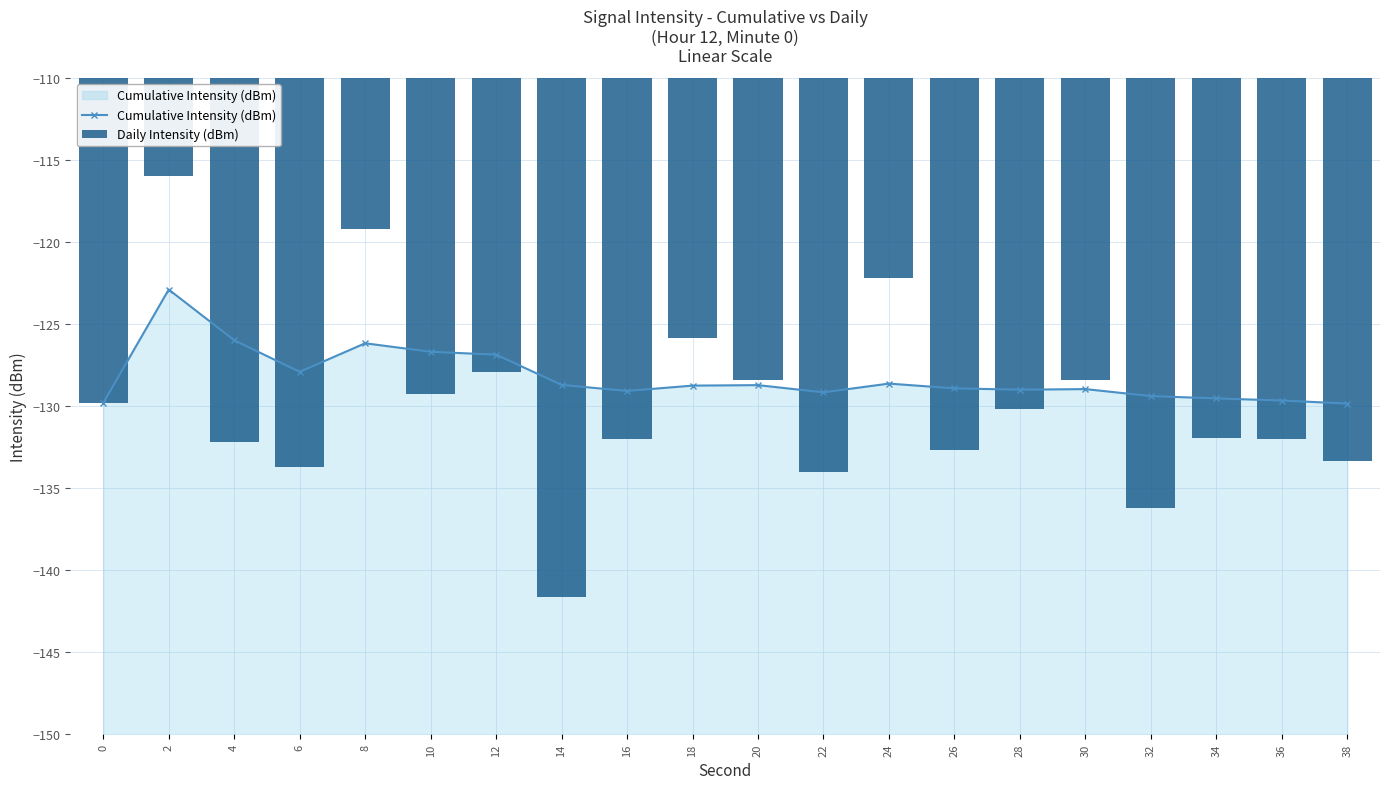

Reading right to left, list all the values displayed in this chart.

Cumulative Intensity (dBm): 38=-129.8	36=-129.7	34=-129.5	32=-129.4	30=-129.0	28=-129.0	26=-128.9	24=-128.6	22=-129.2	20=-128.7	18=-128.8	16=-129.1	14=-128.7	12=-126.9	10=-126.7	8=-126.2	6=-127.9	4=-126.0	2=-122.9	0=-129.8
Daily Intensity (dBm): 38=-133.4	36=-132.0	34=-131.9	32=-136.2	30=-128.4	28=-130.2	26=-132.7	24=-122.2	22=-134.0	20=-128.4	18=-125.8	16=-132.0	14=-141.6	12=-127.9	10=-129.3	8=-119.2	6=-133.7	4=-132.2	2=-116.0	0=-129.8